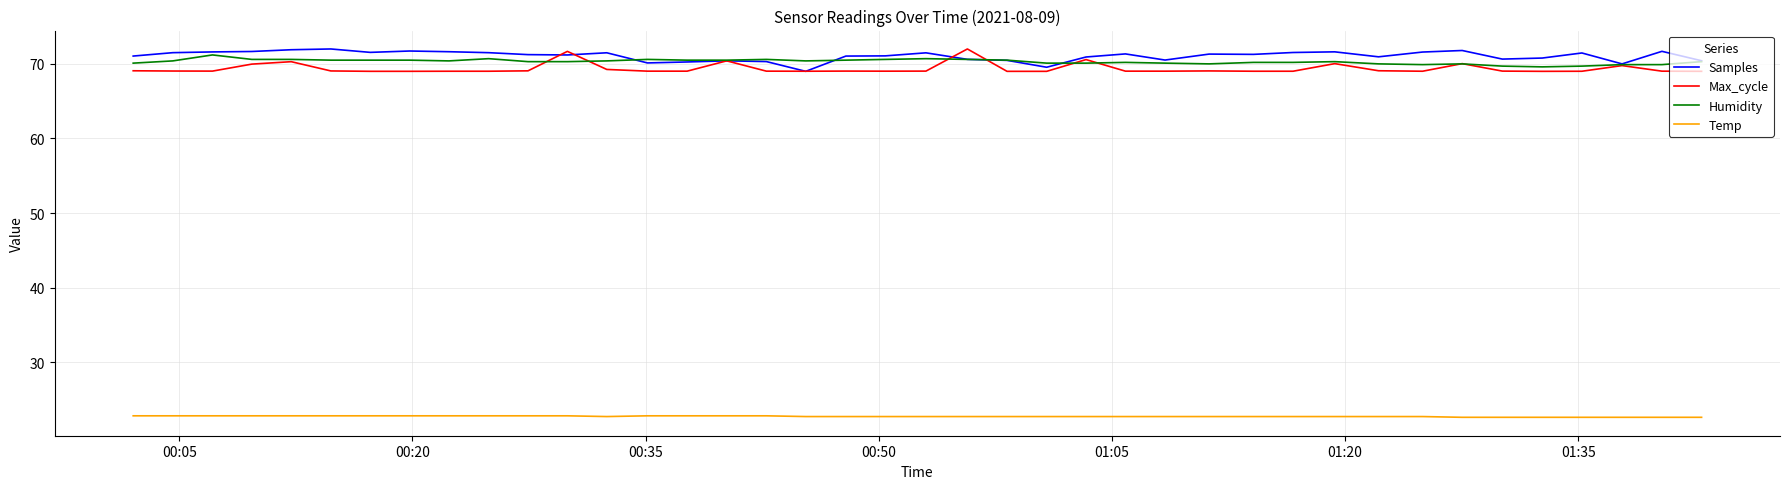

How many distinct data groups are displayed?

4